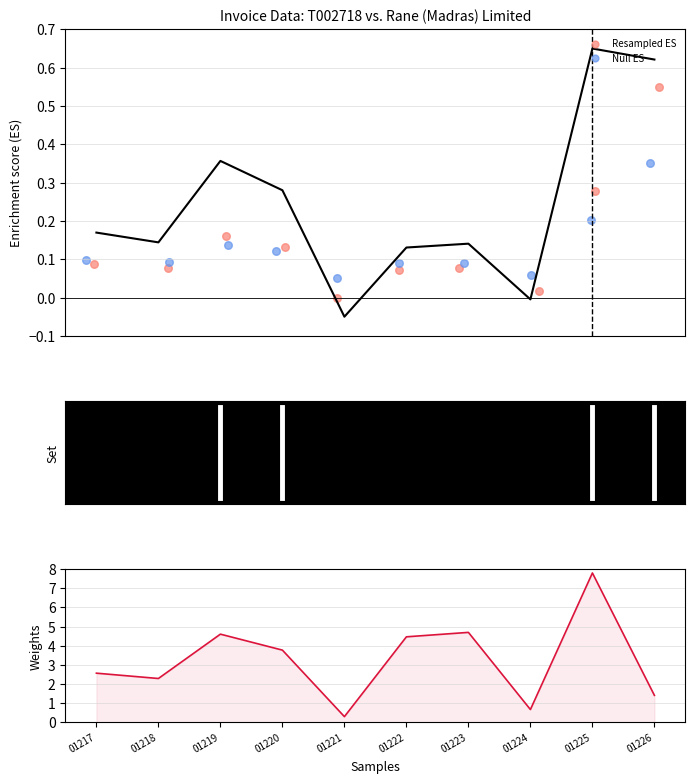

At which category is the sum across all series the highest?

01225